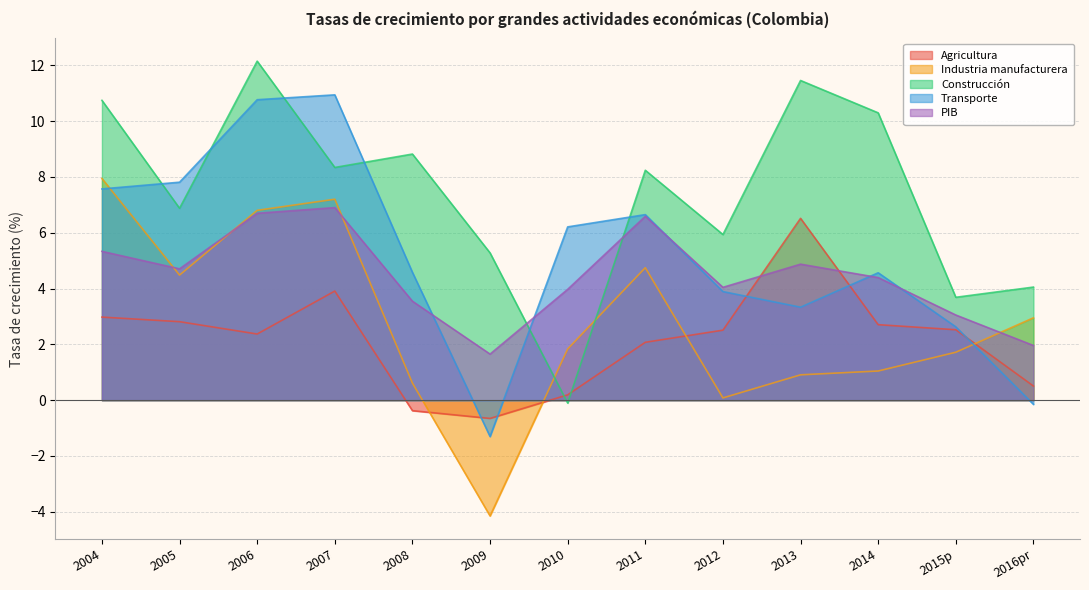

Which series has the largest range (max minus min)?

Construcción